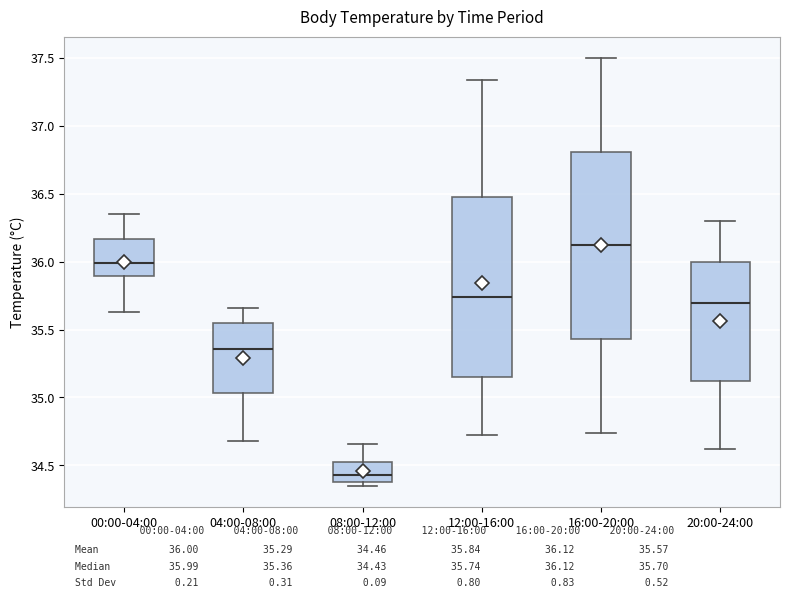

Where does the median line of the box for 20:00-24:00 sit on the y-axis? The values are not printed on the chart, so give them approximately, as read against the axis.

35.70